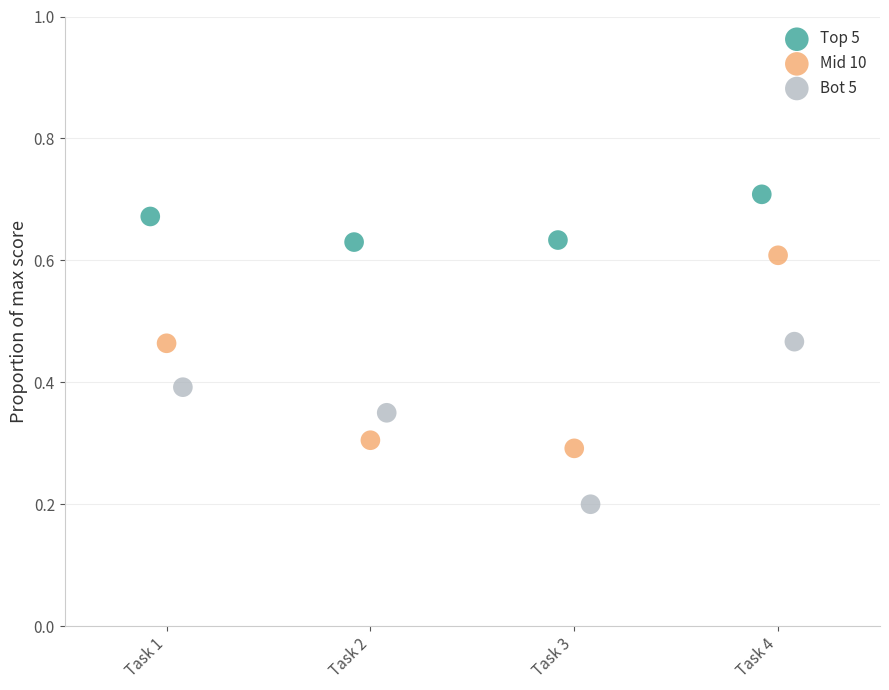

Which series has the largest Y range (max minus min)?

Mid 10